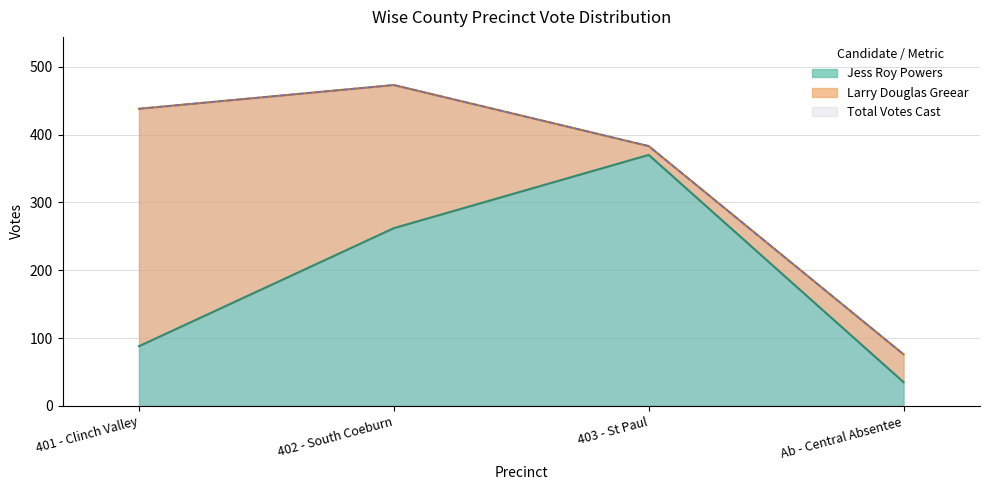

What is the label of the 4th point from the right?

401 - Clinch Valley